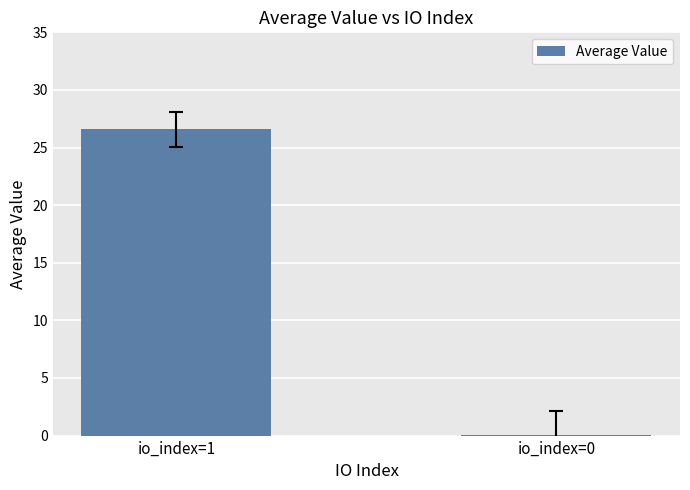

Count the number of data series in this chart.

1